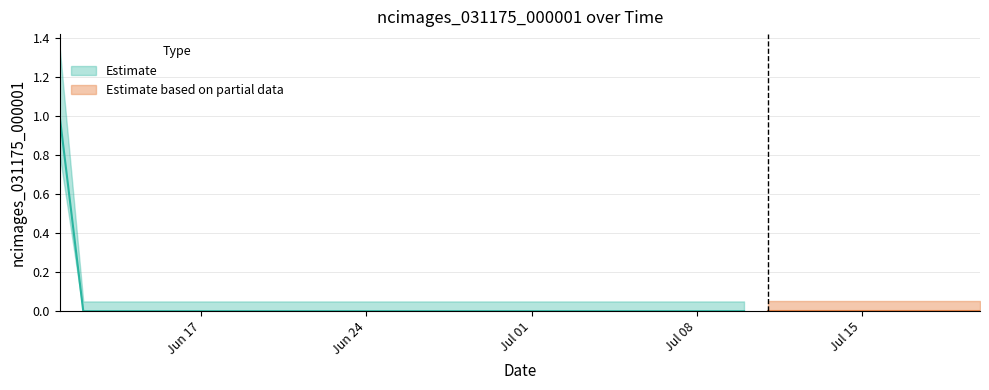

At which category does the chart reach its minimum across all series?

2019-06-12